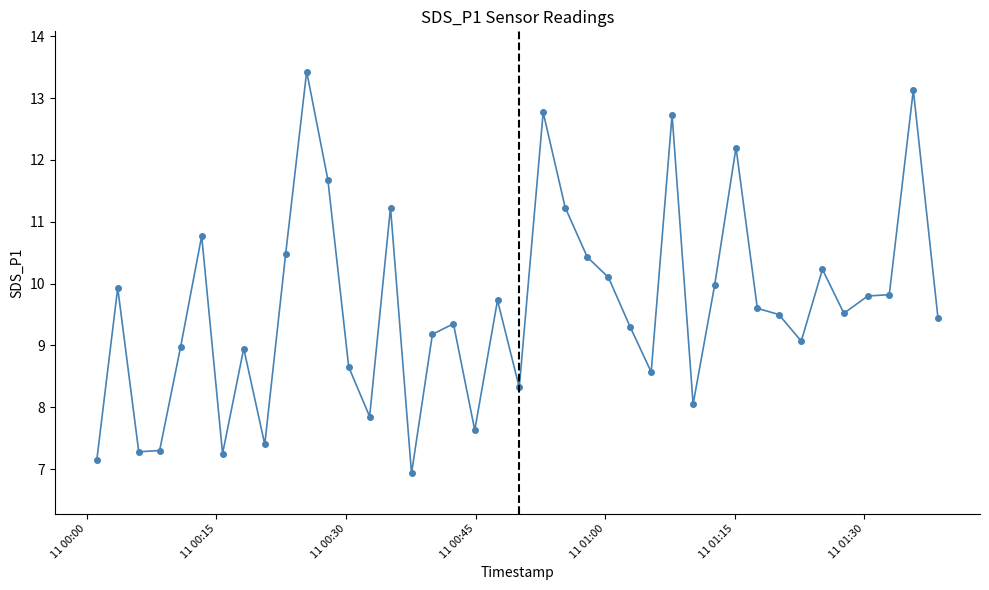

What is the value of the 13th point from the left?

8.7